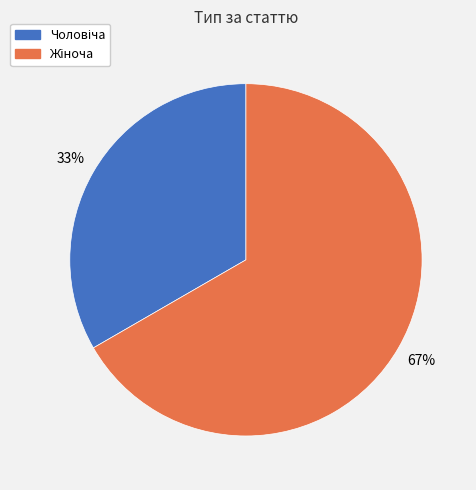

To the nearest percent, what is the average slice percentage?

50%